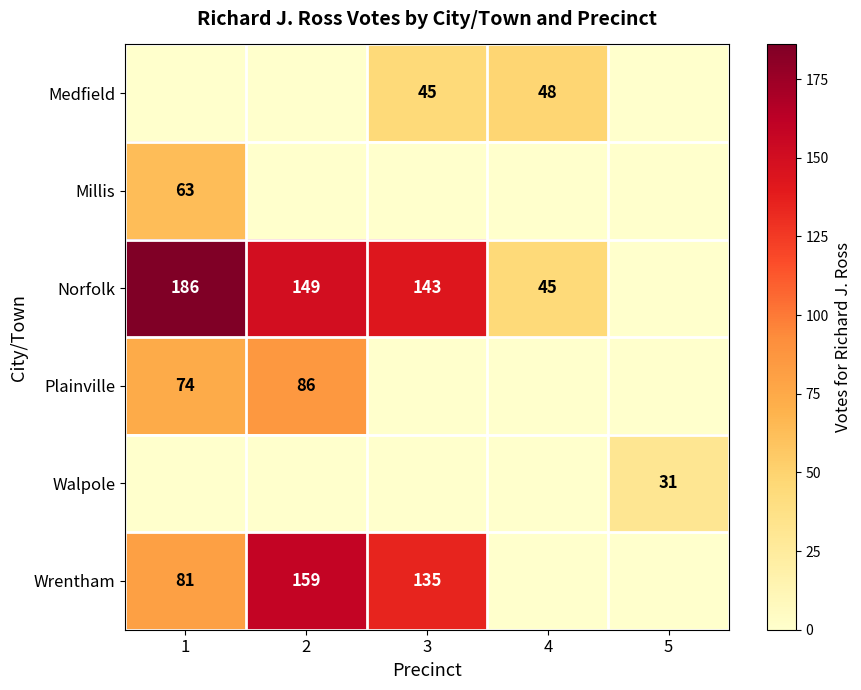

Is it true that Wrentham equals 159 at 2?

True